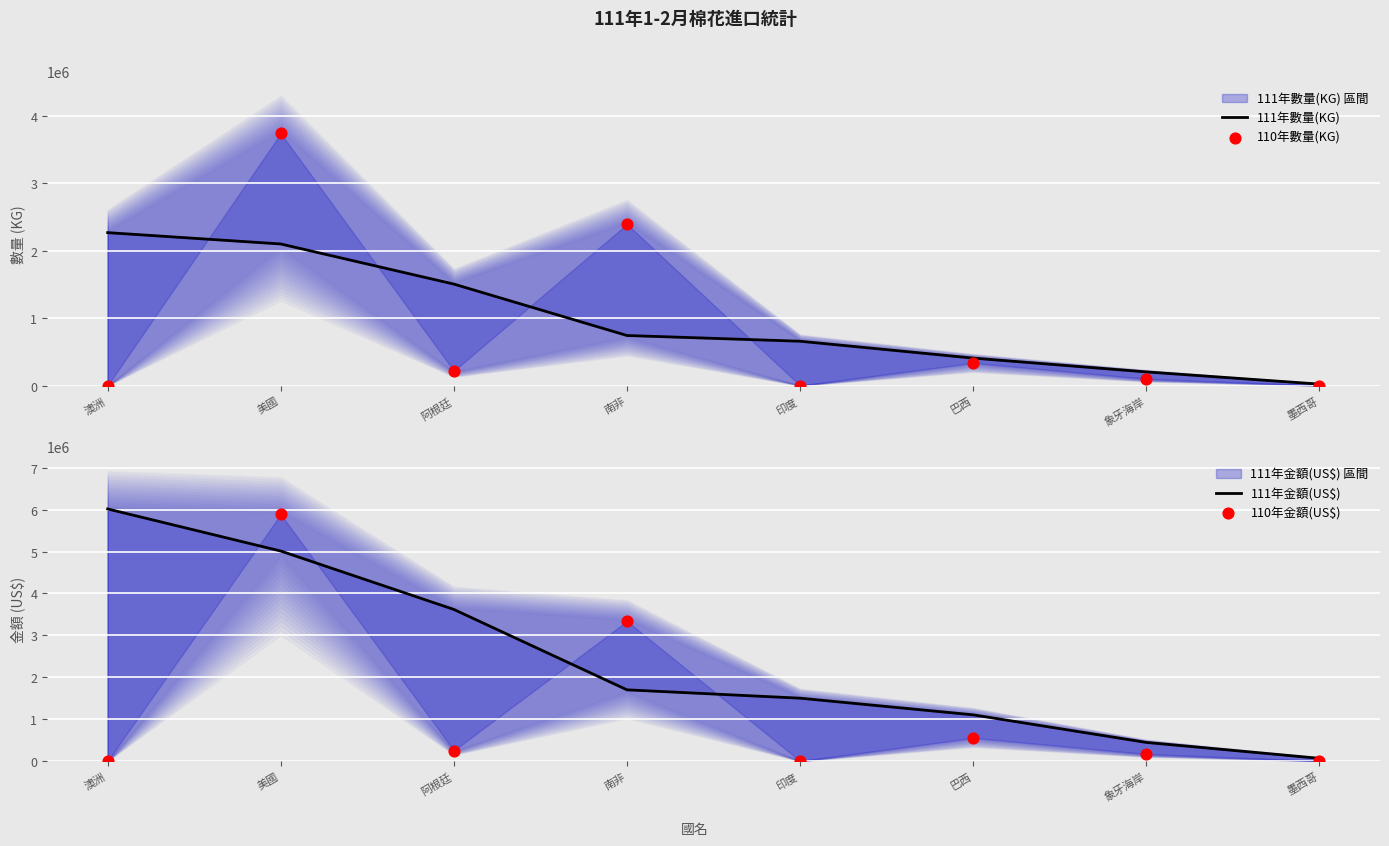

Which series has the largest Y range (max minus min)?

111年金額(US$)